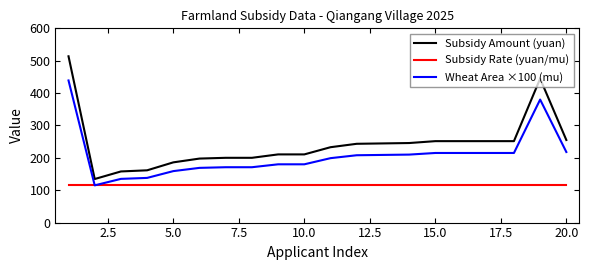

True or false: Subsidy Rate (yuan/mu) and Subsidy Amount (yuan) intersect in this chart.

False